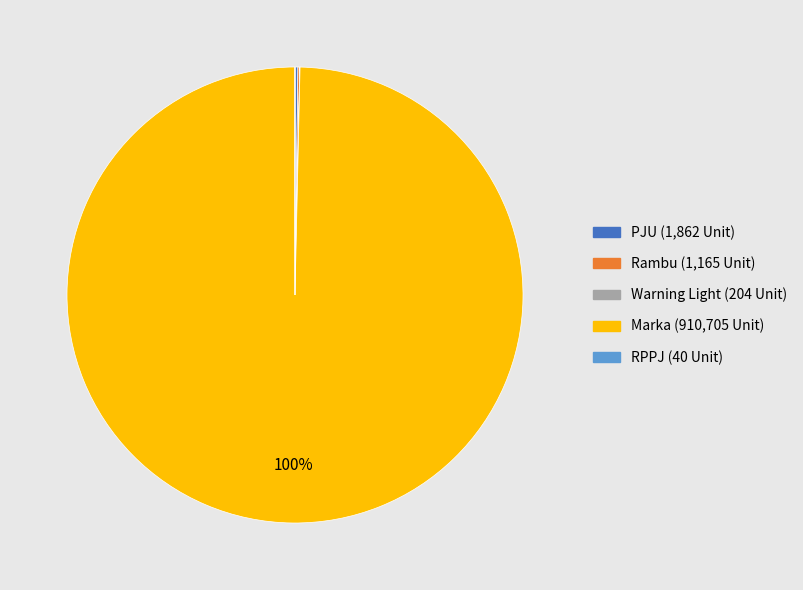

Which category accounts for the majority?

Marka